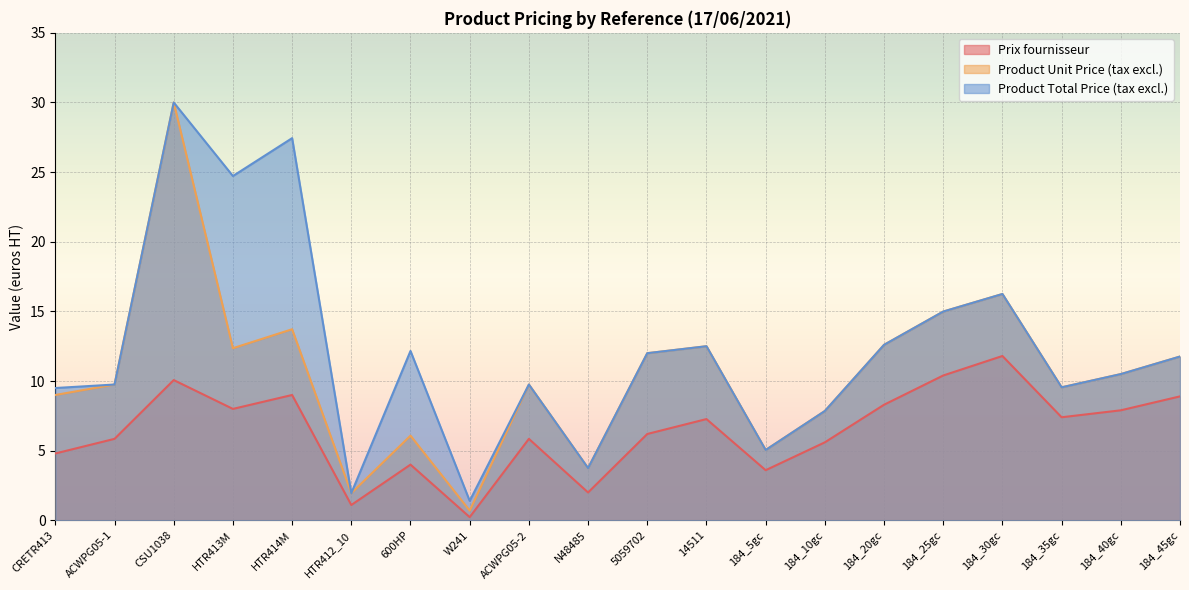

True or false: Product Unit Price (tax excl.) has more than 1 interior local peaks.

True